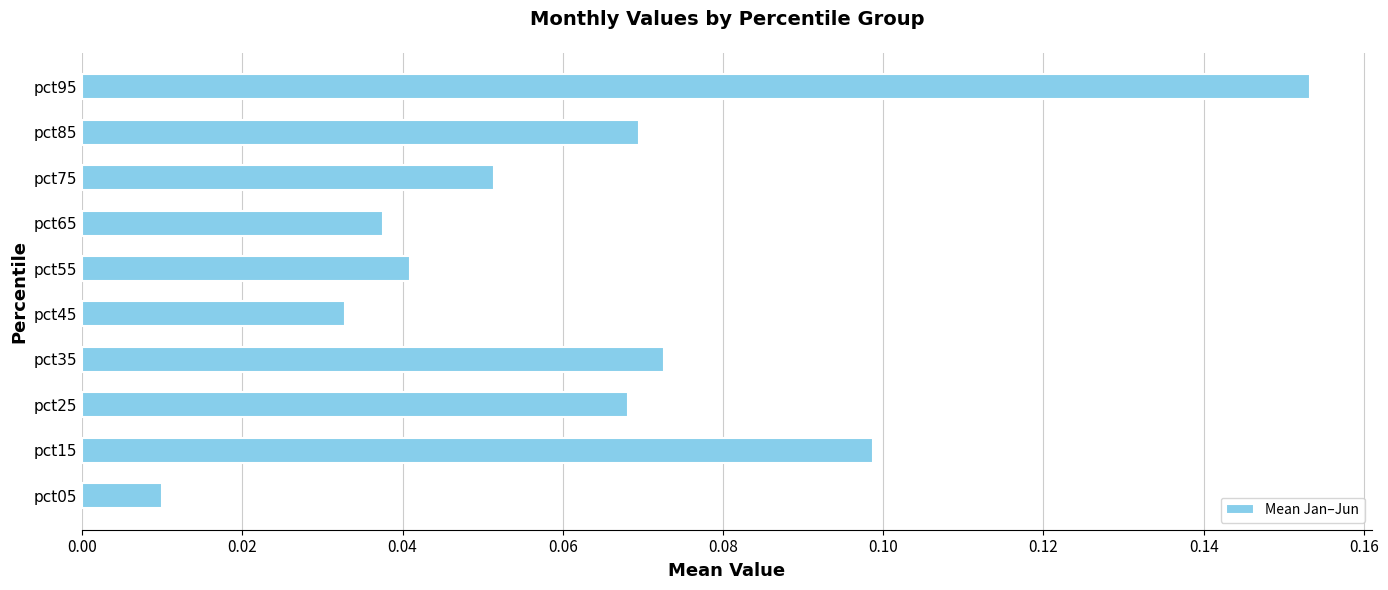

True or false: the data shows 0.0 at pct75.

False